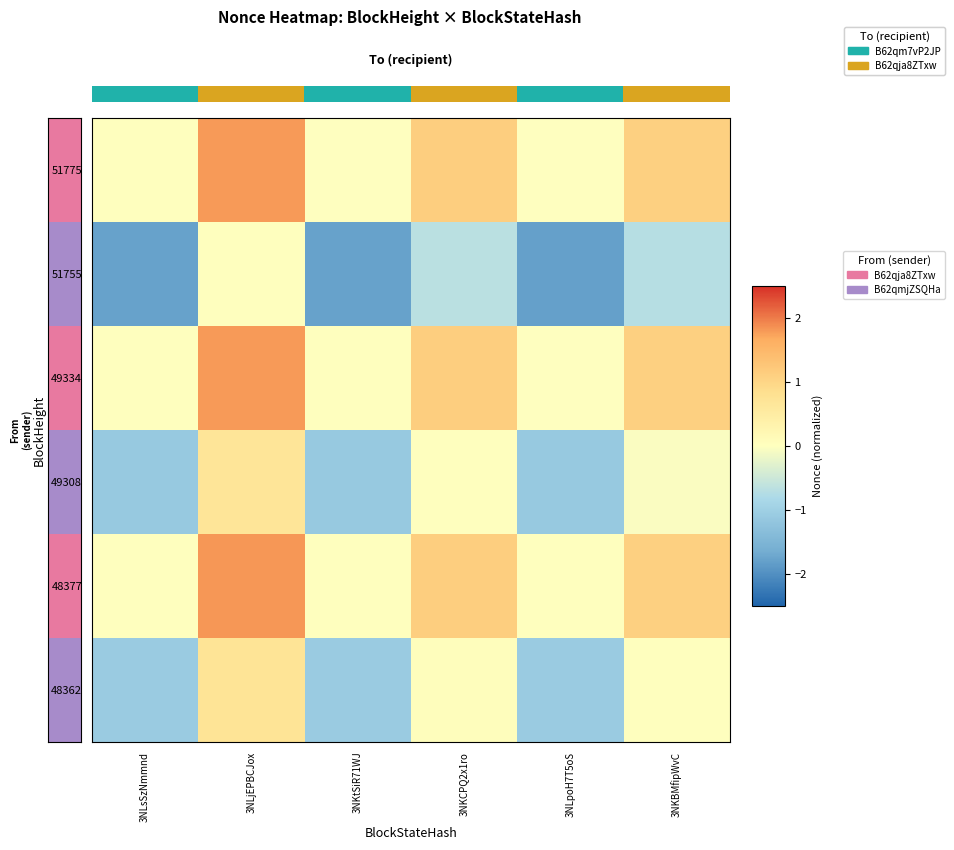

What is the maximum value for 48377?

1.8